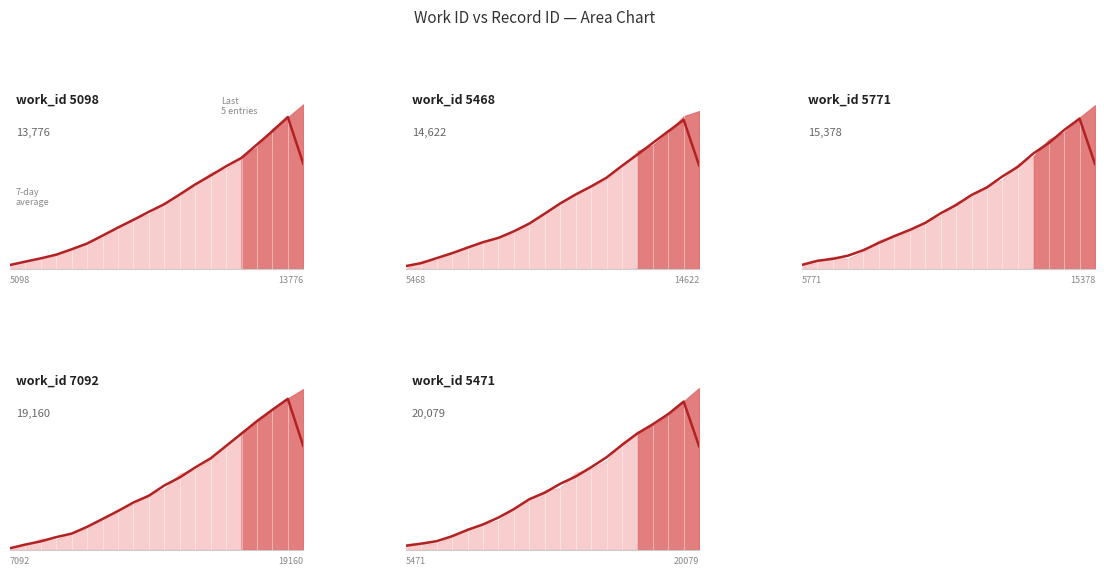

How many values exceed 8404?

10